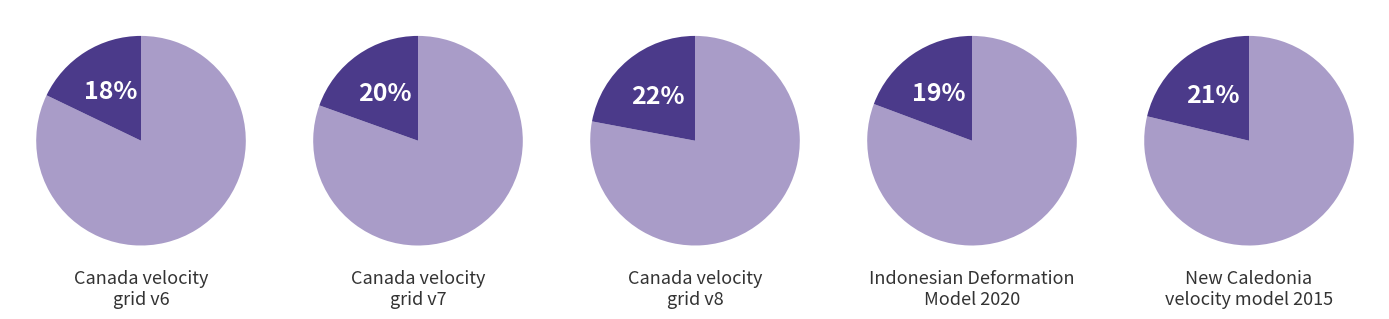

Which slice is the smallest?

Canada velocity grid v6